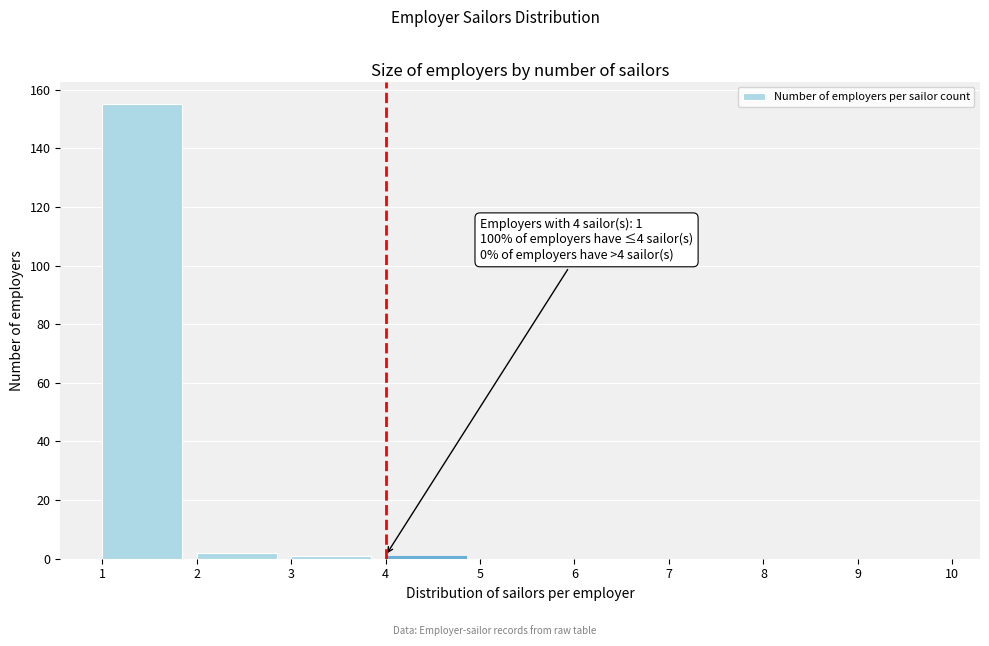

Which range on the x-axis has the tallest bar?

1 to 2